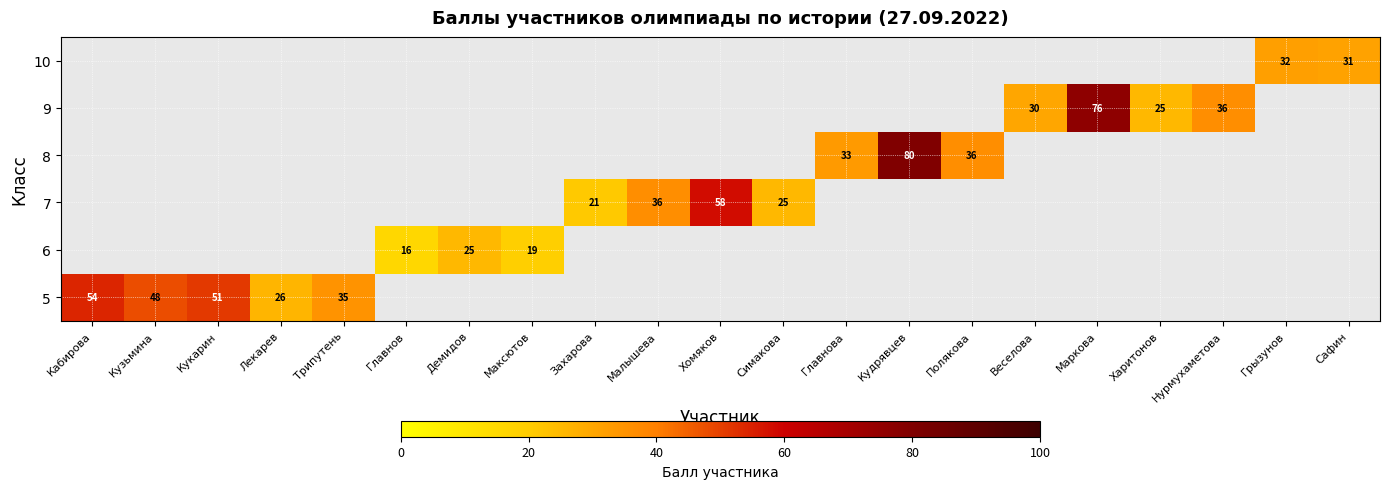

Which category has the highest value across all series?

Кудрявцев